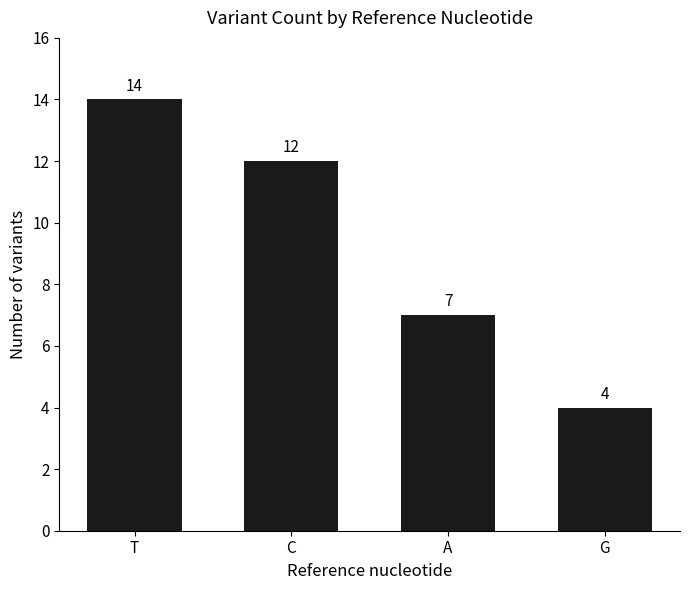

List the labels in order of value, largest first.

T, C, A, G